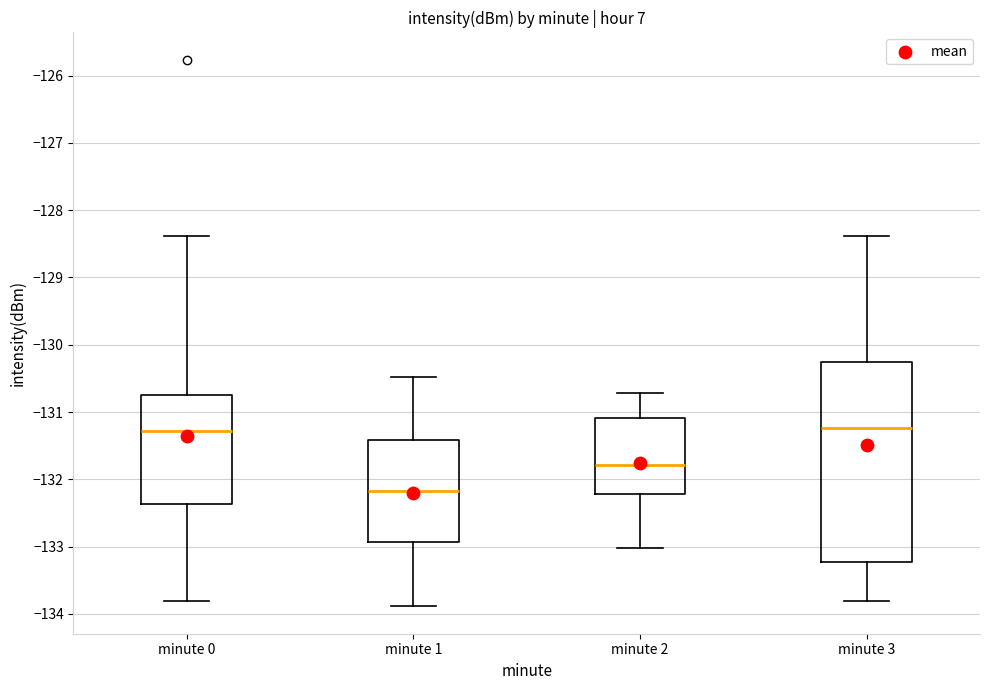

Which box is the tallest, from its lower edge to its upper edge?

minute 3